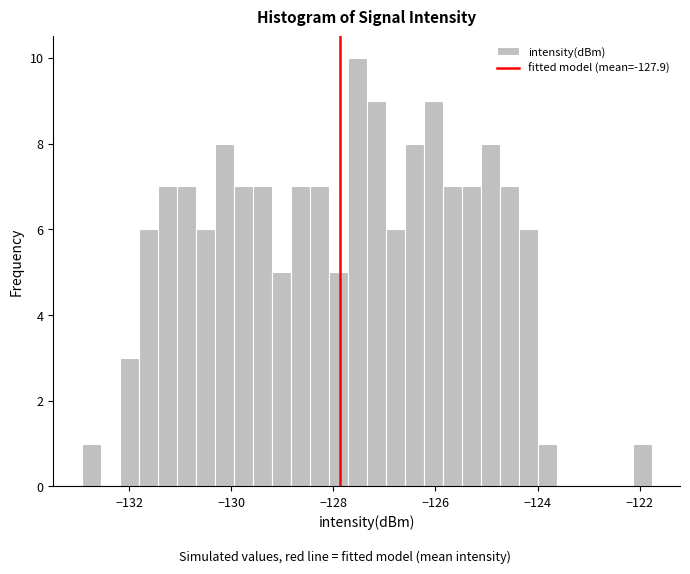

Read against the x-axis, roughly where is the centre of the tallest bar?

-127.6